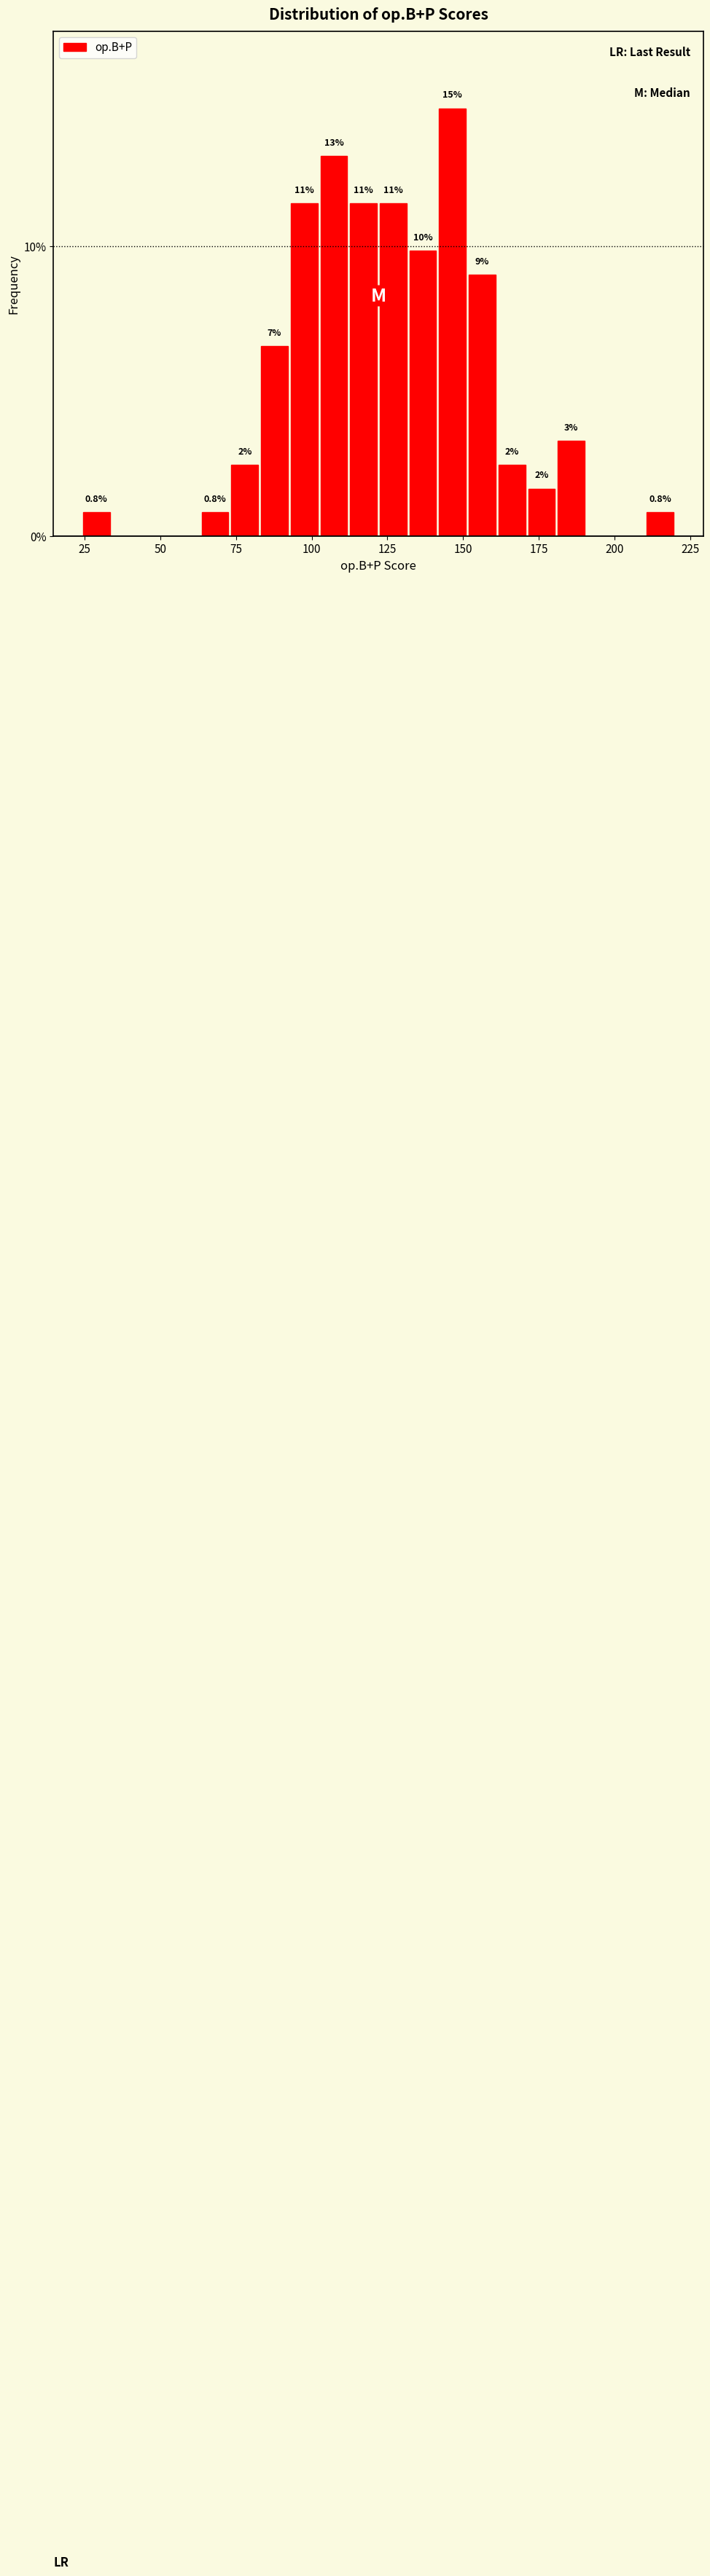

Read against the x-axis, roughly where is the centre of the tallest bar?

145